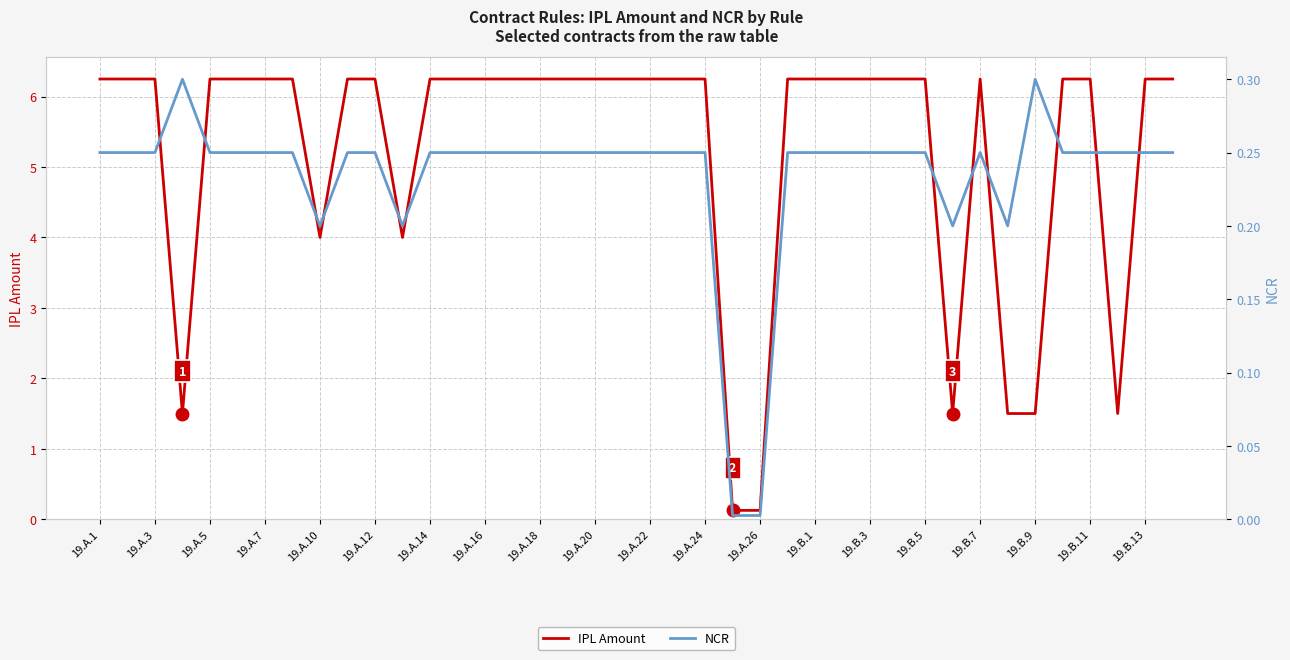

Reading left to right, transcribe all the data shown in this chart.

IPL Amount: 6.2	6.2	6.2	1.5	6.2	6.2	6.2	6.2	4.0	6.2	6.2	4.0	6.2	6.2	6.2	6.2	6.2	6.2	6.2	6.2	6.2	6.2	6.2	0.1	0.1	6.2	6.2	6.2	6.2	6.2	6.2	1.5	6.2	1.5	1.5	6.2	6.2	1.5	6.2	6.2
NCR: 0.2	0.2	0.2	0.3	0.2	0.2	0.2	0.2	0.2	0.2	0.2	0.2	0.2	0.2	0.2	0.2	0.2	0.2	0.2	0.2	0.2	0.2	0.2	0.0	0.0	0.2	0.2	0.2	0.2	0.2	0.2	0.2	0.2	0.2	0.3	0.2	0.2	0.2	0.2	0.2